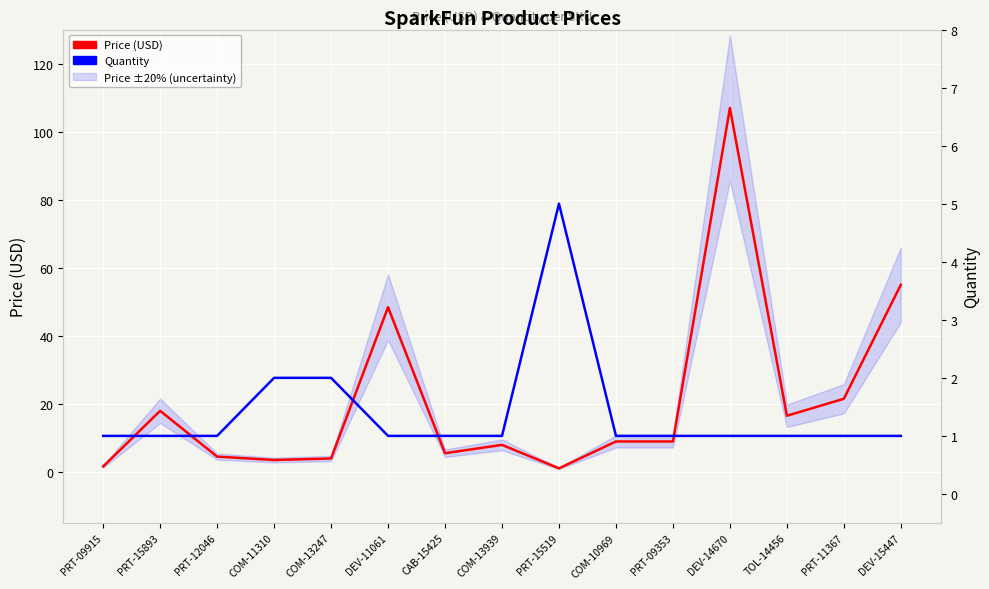

Where is the first local minimum for Price (USD)?

COM-11310